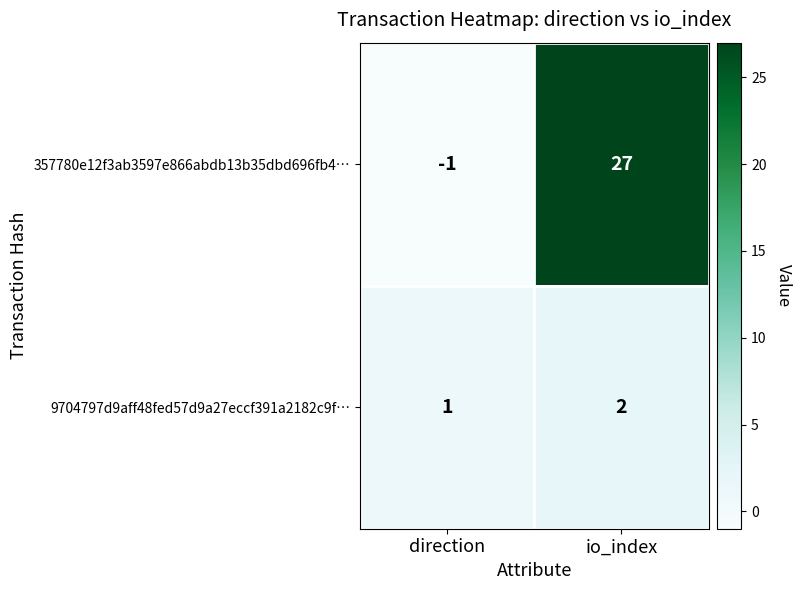

The value of 9704797d9aff48fed57d9a27eccf391a2182c9f… at direction is 2. True or false?

False